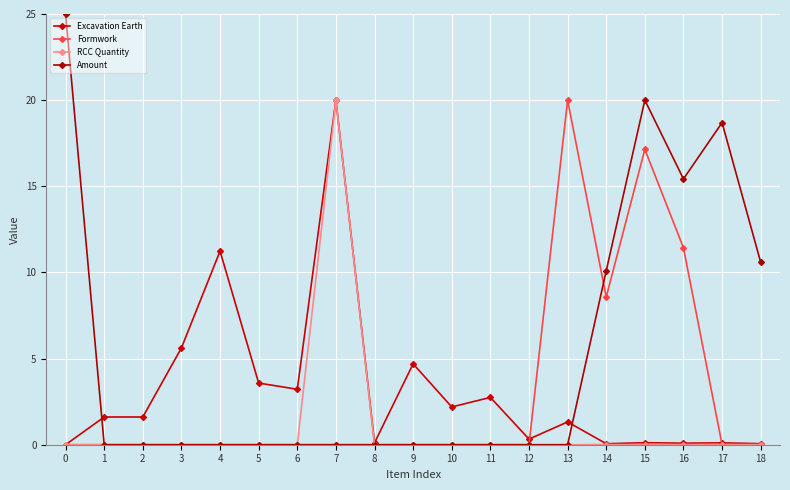

How many lines are shown in the chart?

4